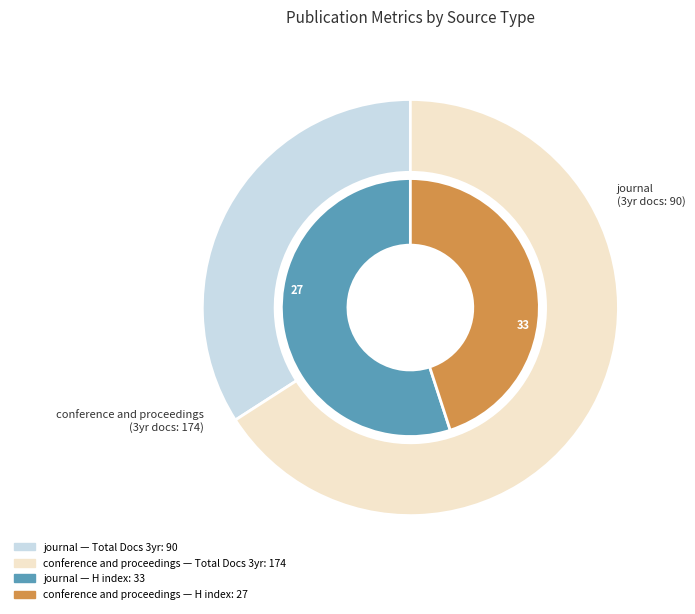

To the nearest percent, what is the average slice percentage?

50%